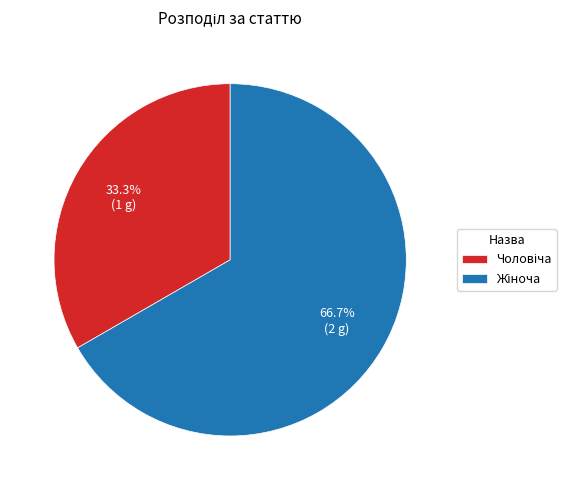

How many segments does this pie chart have?

2